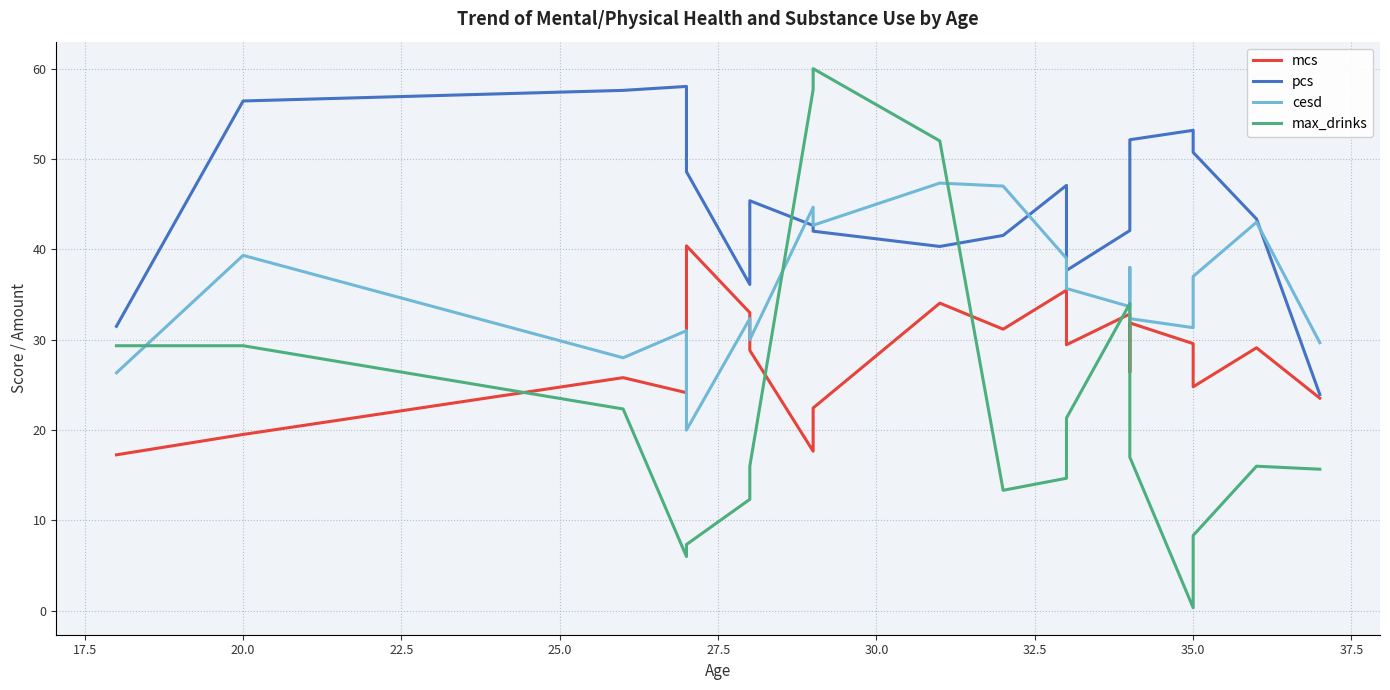

True or false: mcs and pcs cross at least once.

False